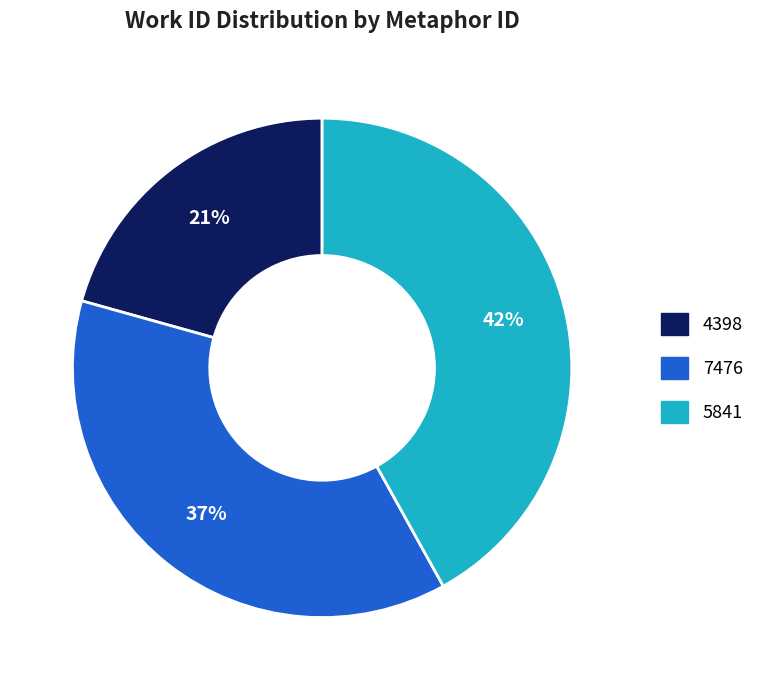

True or false: 7476 accounts for 27% of the total.

False